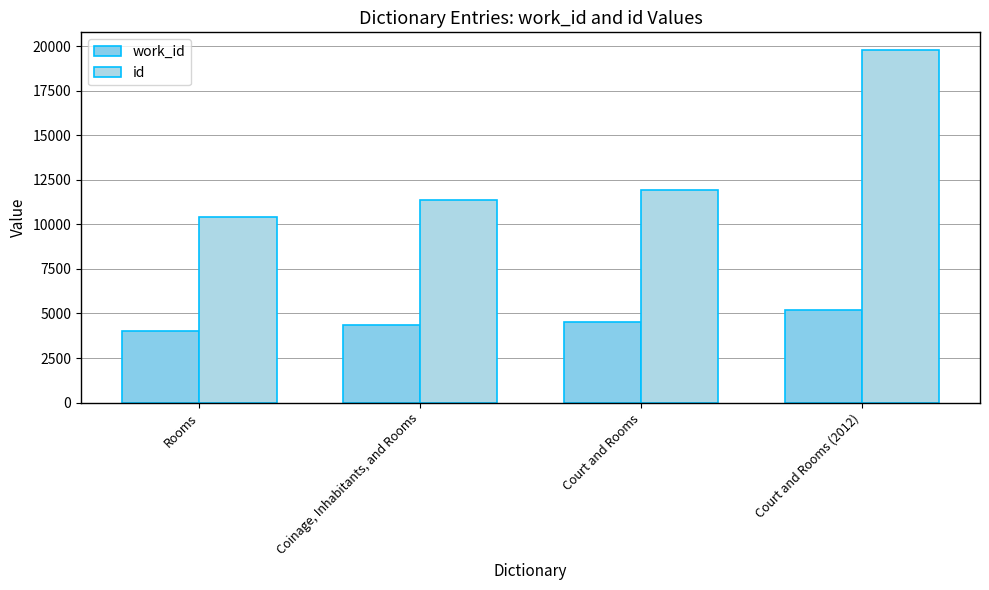

What position from the right is Rooms?

4